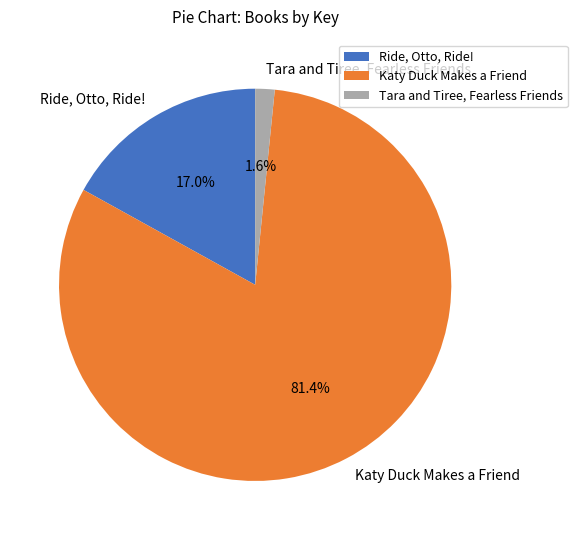

Is the sum of Katy Duck Makes a Friend and Tara and Tiree, Fearless Friends greater than half?

Yes